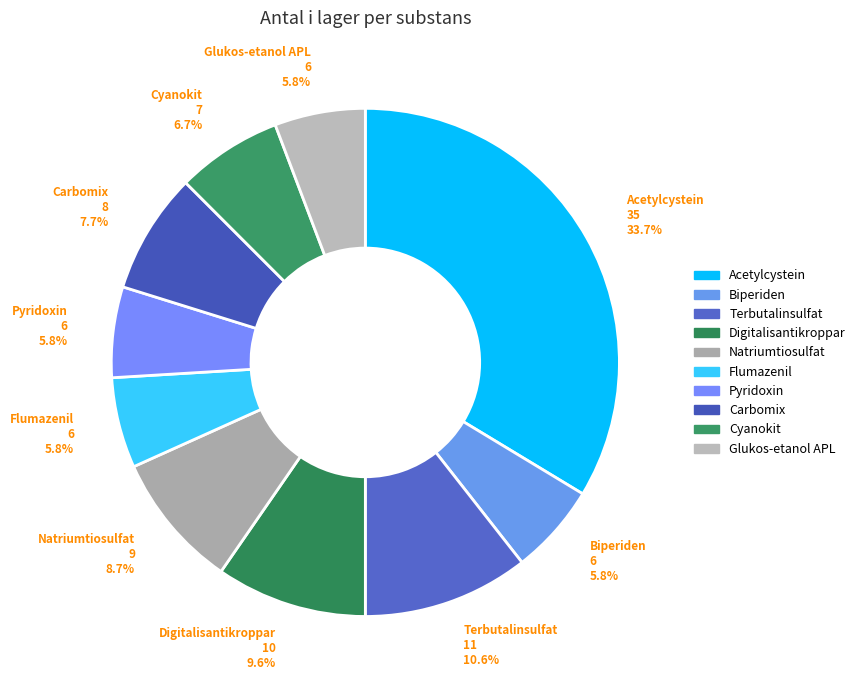

To the nearest percent, what percentage of the pie is Glukos-etanol APL?

6%